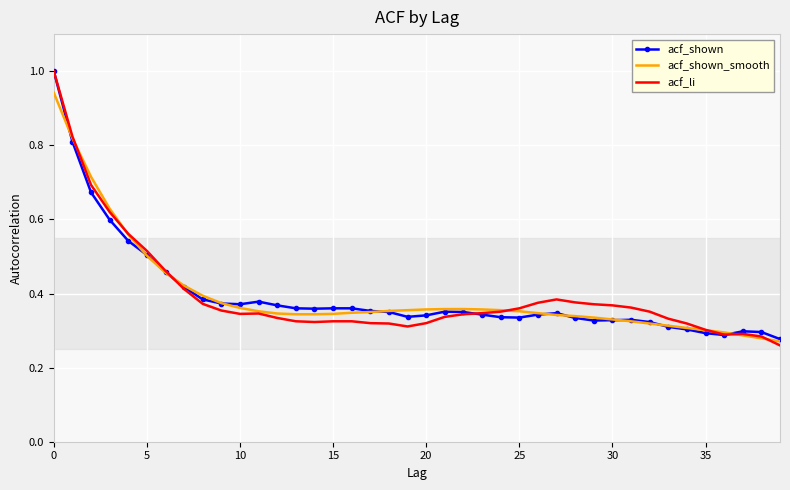

Which series has the widest spread of values?

acf_li